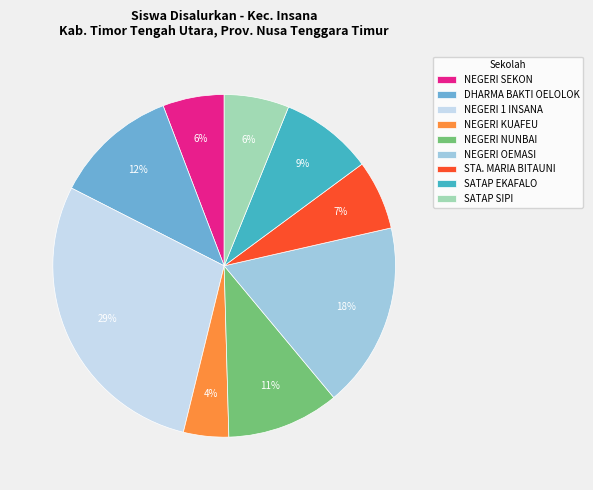

Is there a majority slice in this chart?

No